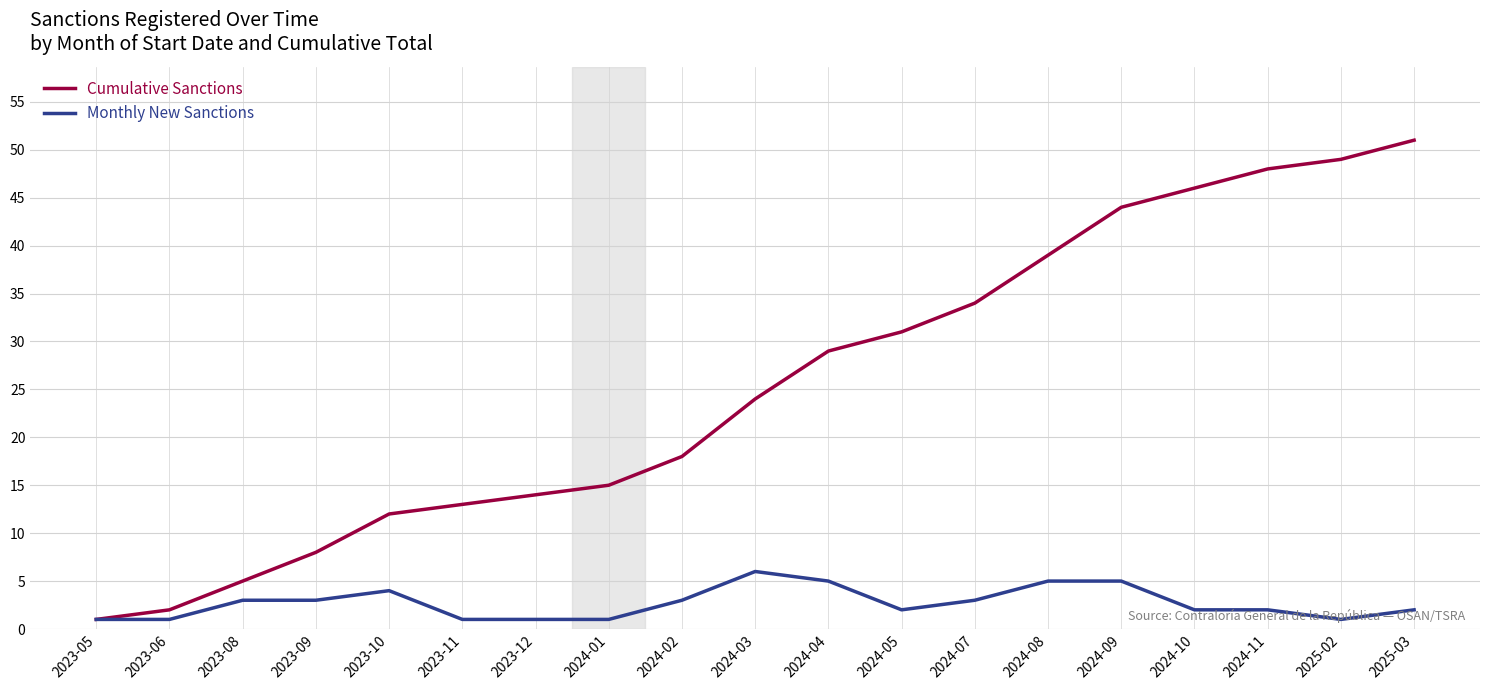

Between 2023-08 and 2023-10, which series saw the biggest shift?

Cumulative Sanctions